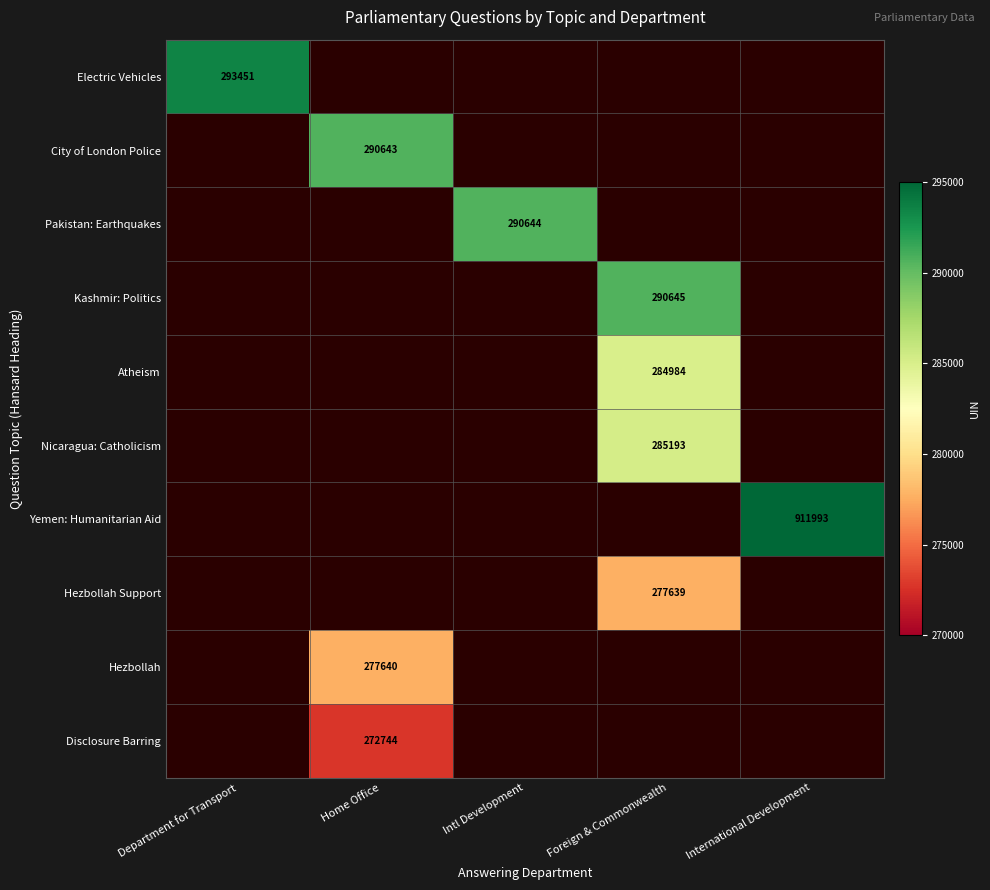

The value of Yemen: Humanitarian Aid at International Development is 911993. True or false?

True